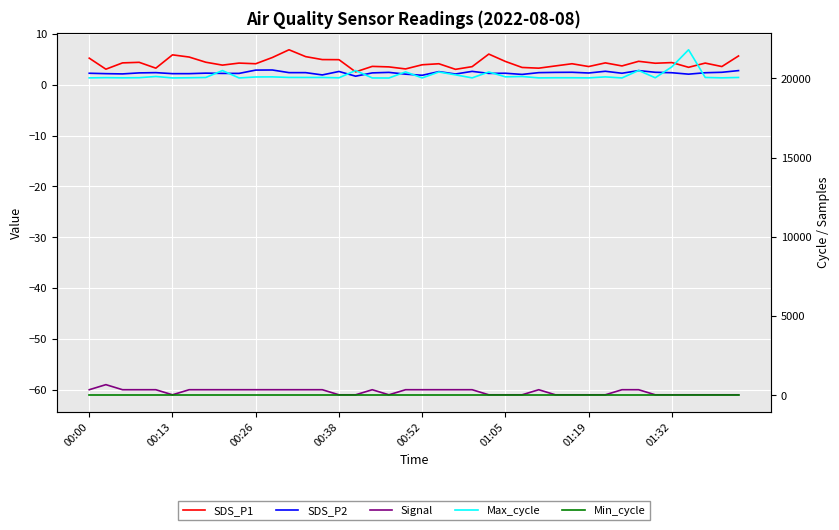

True or false: Max_cycle has a value of 20039.0 at 00:13.

True